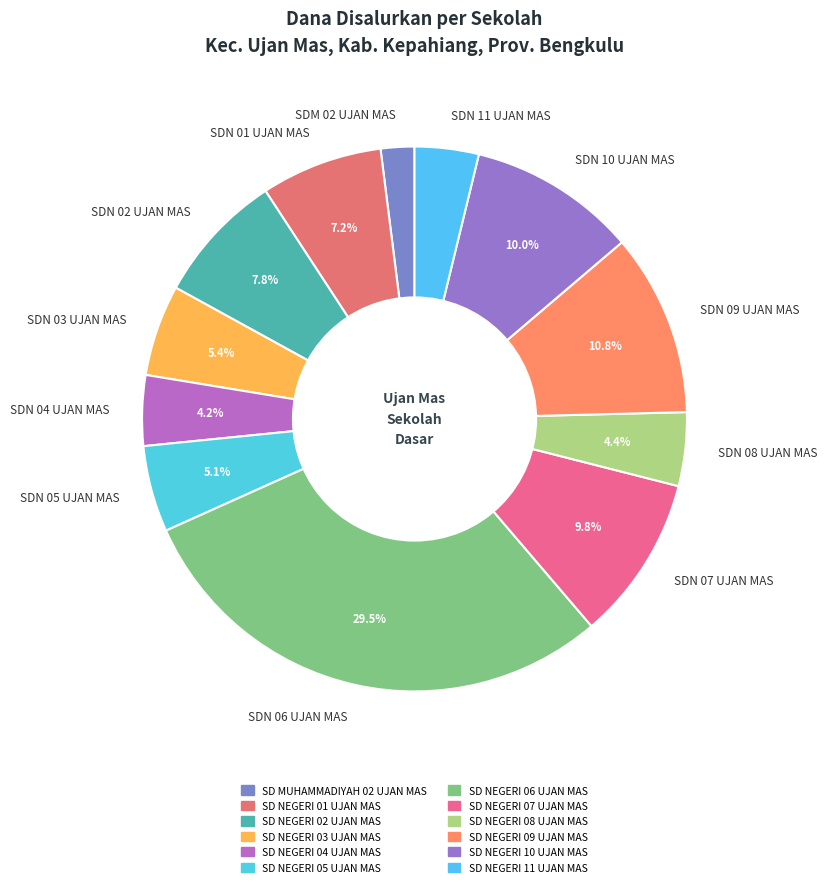

What is the largest slice in the pie chart?

SDN 06 UJAN MAS